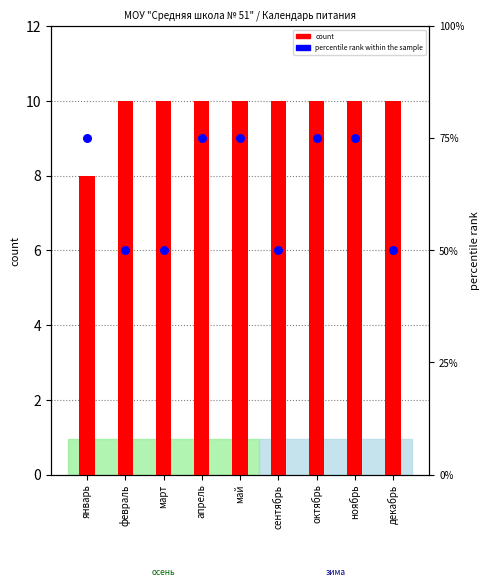

Which series reaches the minimum Y coordinate?

count